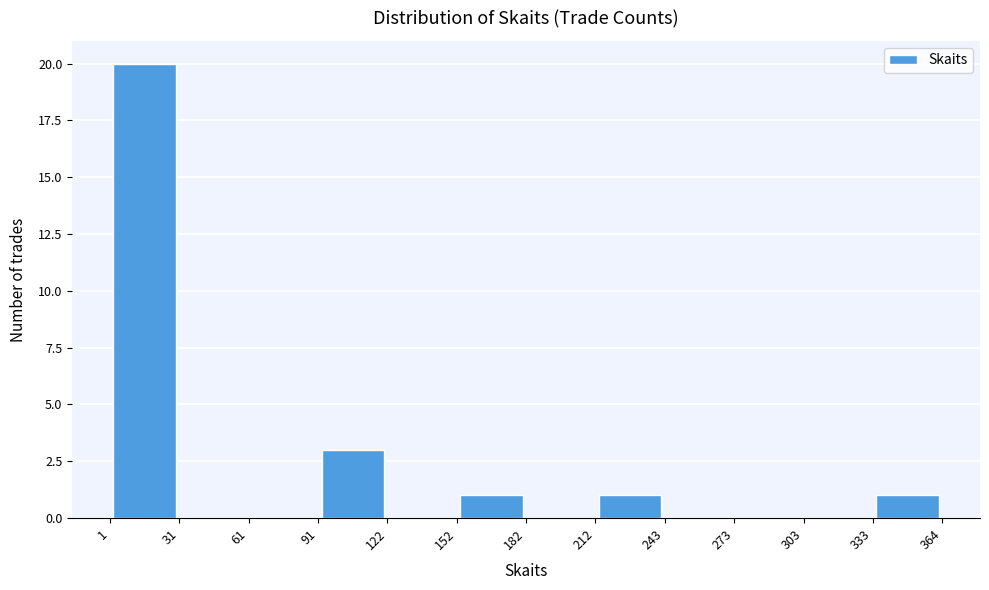

Over which range of the x-axis is the bar tallest?

1 to 31